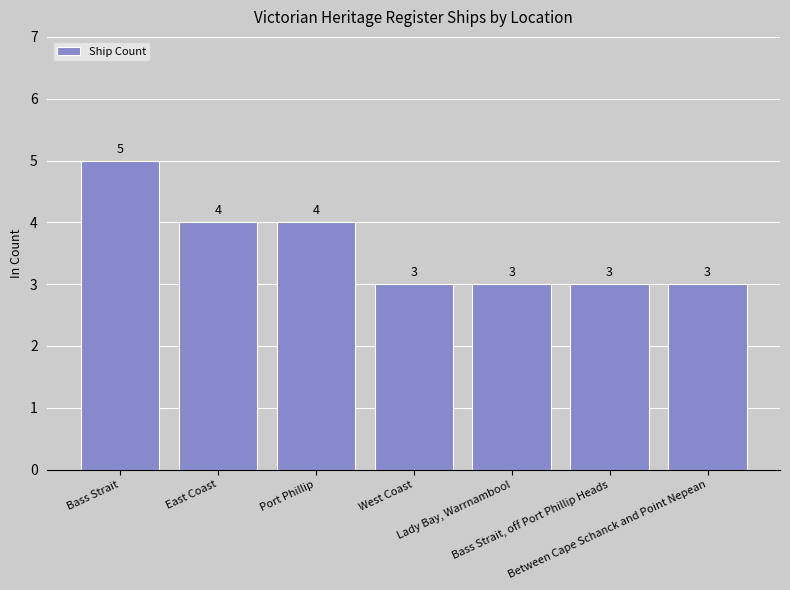

What is the average value?

4